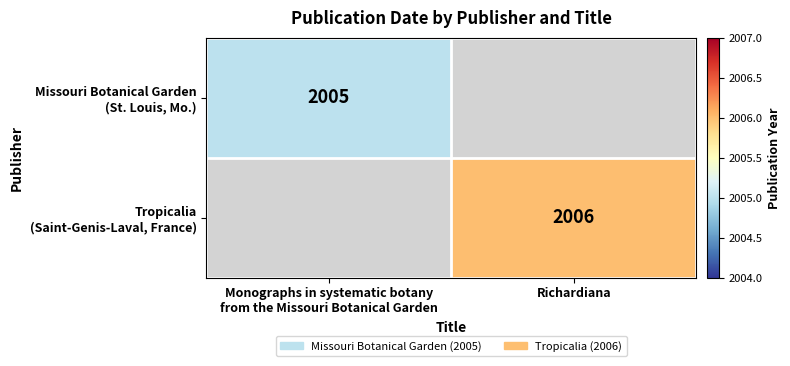

Rank the series by their average value, from highest to lowest.

Tropicalia (Saint-Genis-Laval, France), Missouri Botanical Garden (St. Louis, Mo.)